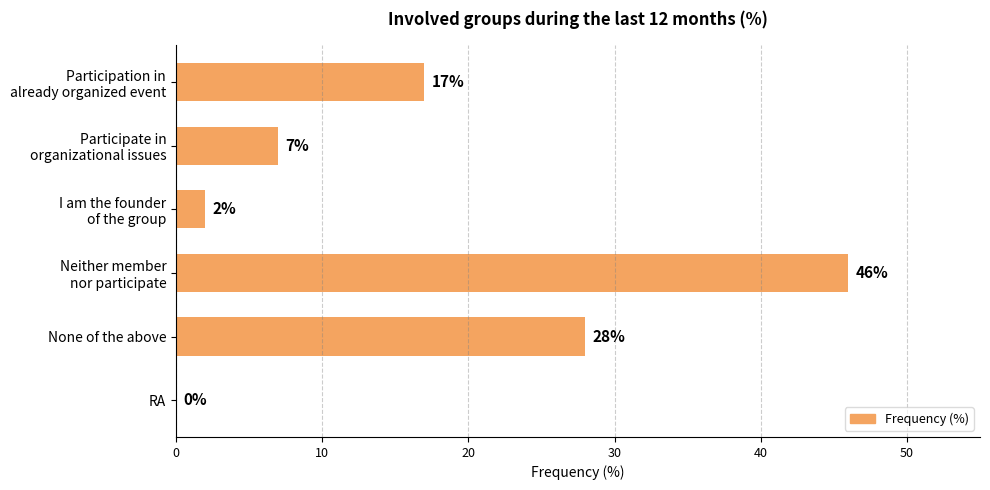

What is the sum of all values?

100